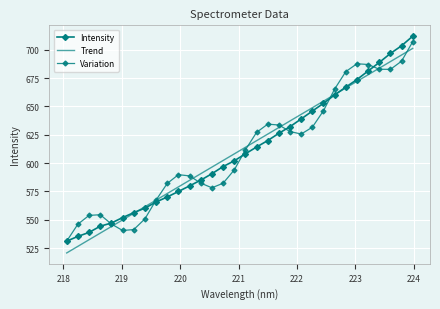

Reading left to right, list all the values displayed in this chart.

Intensity: 531.2	535.4	538.9	544.4	547.2	551.9	556.3	560.3	565.7	570.2	575.0	579.9	585.0	590.6	596.9	602.0	608.2	614.2	619.9	626.3	632.1	638.9	645.9	652.7	660.1	667.0	673.7	681.2	688.7	696.7	703.5	711.9
Trend: 520.8	526.6	532.4	538.3	544.1	549.9	555.7	561.5	567.4	573.2	579.0	584.8	590.6	596.5	602.3	608.1	613.9	619.7	625.6	631.4	637.2	643.0	648.8	654.6	660.4	666.3	672.1	677.9	683.7	689.5	695.3	701.1
Variation: 531.2	546.1	553.9	554.5	546.3	540.6	541.4	550.8	567.4	582.1	589.8	588.7	582.4	578.2	582.3	593.9	611.7	627.1	634.3	633.6	627.8	625.6	631.6	646.2	665.3	680.7	687.6	686.9	682.8	682.6	689.9	707.0